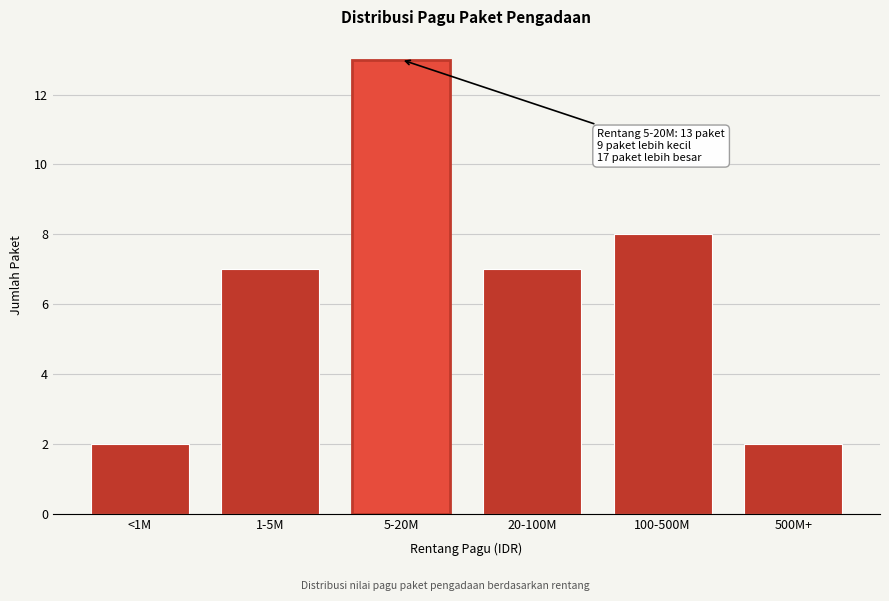

Reading right to left, list all the values displayed in this chart.

2	8	7	13	7	2